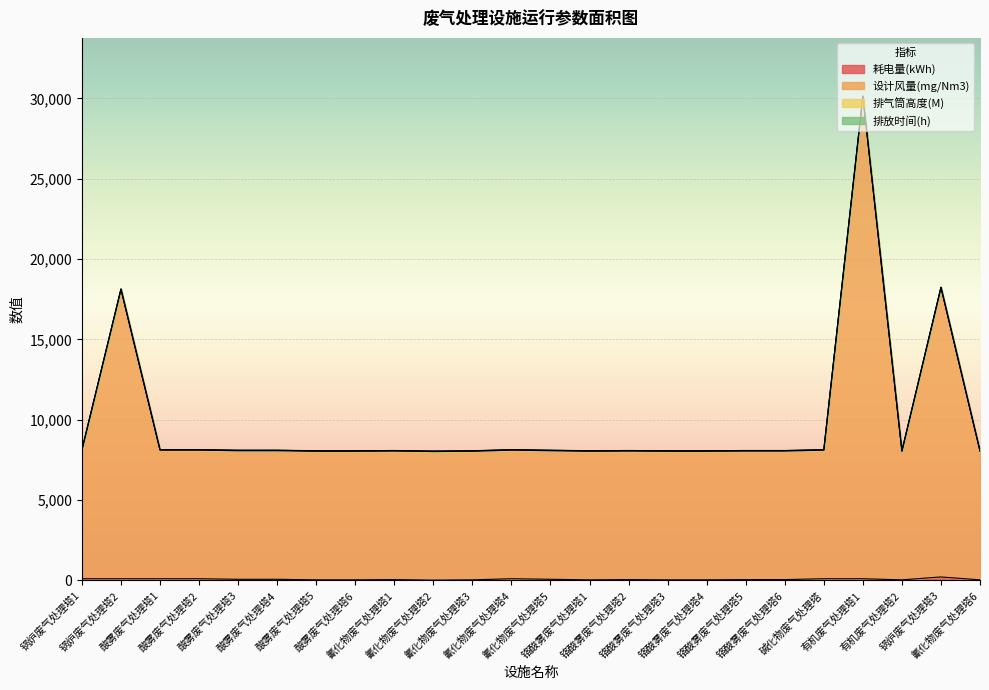

Is it true that 设计风量(mg/Nm3) equals 14052 at 酸雾废气处理塔2?

False